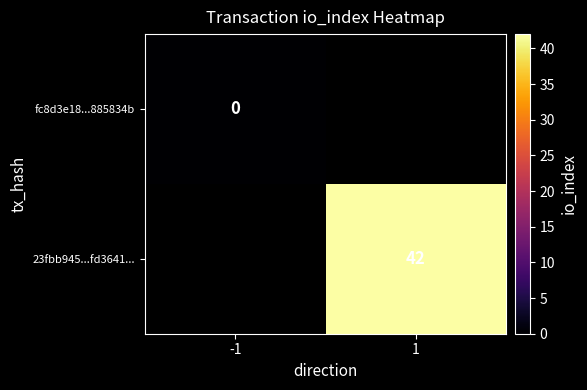

At how many categories does at least one series exceed 21?

1